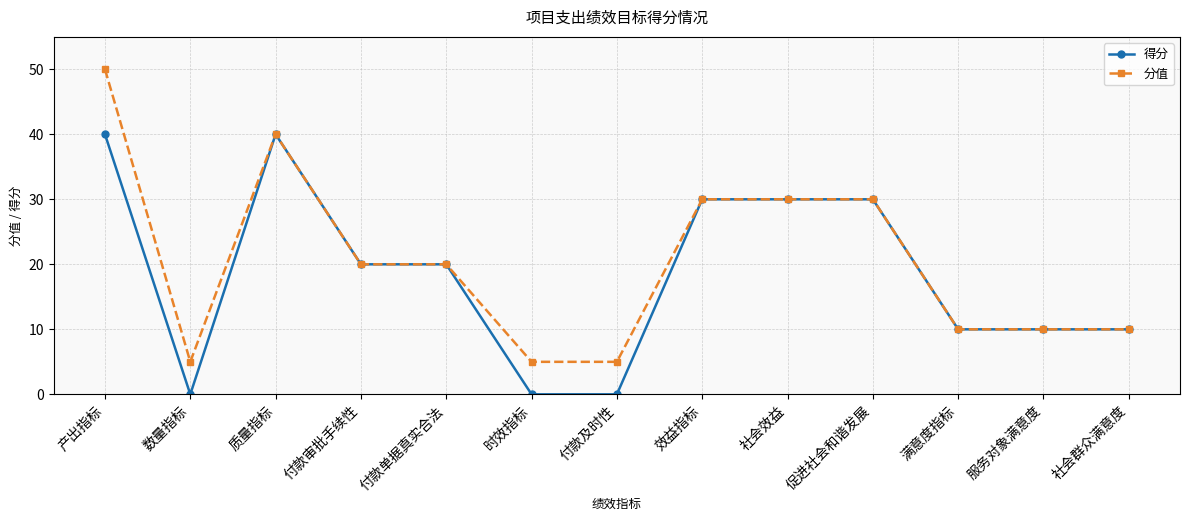

The 得分 series shows 51 at 社会效益. True or false?

False